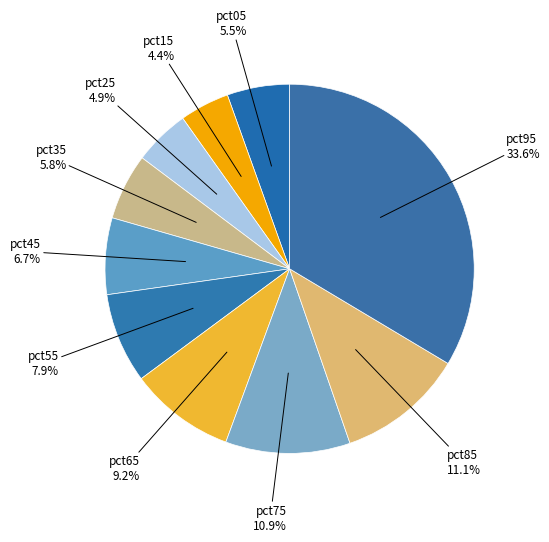

How many slices are in this pie chart?

10